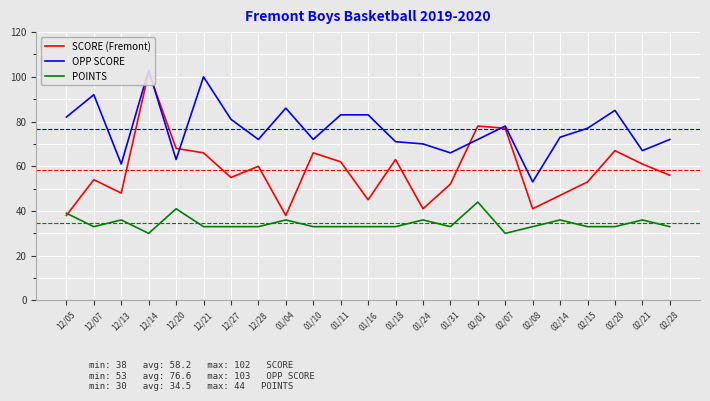

How many data points does each series have?

23